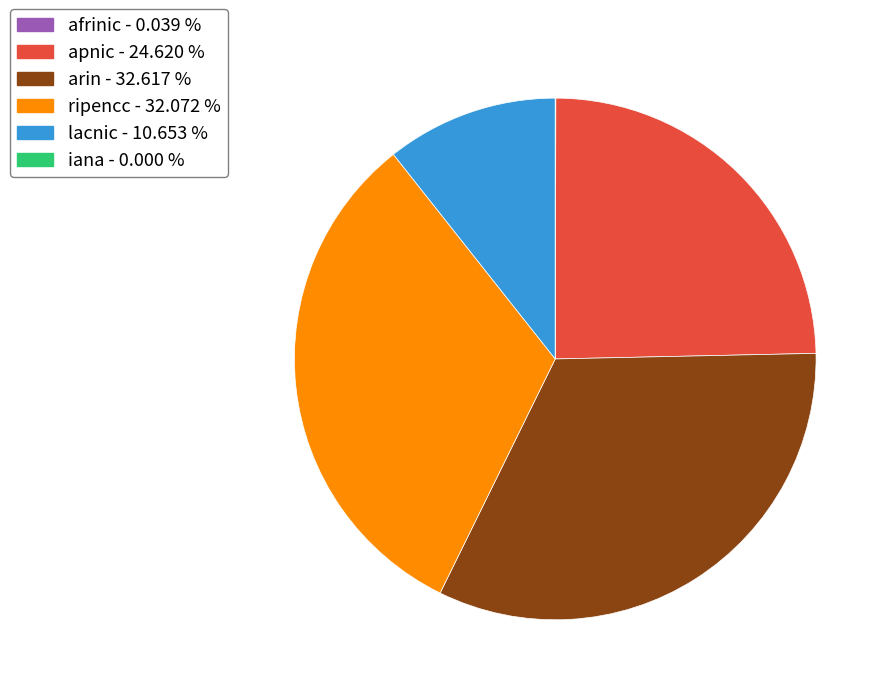

Do arin and lacnic together represent more than half of the pie?

No